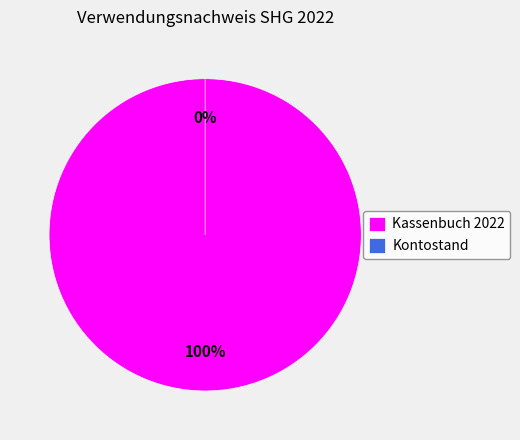

To the nearest percent, what portion does Kassenbuch 2022 represent?

100%